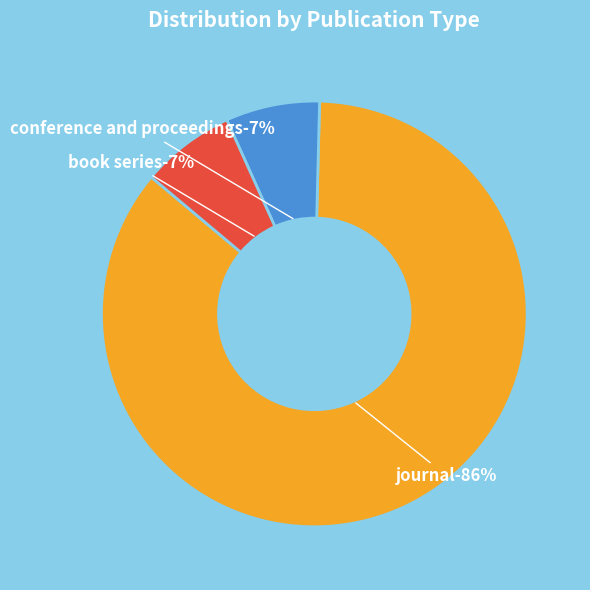

What is the smallest slice in the pie chart?

conference and proceedings